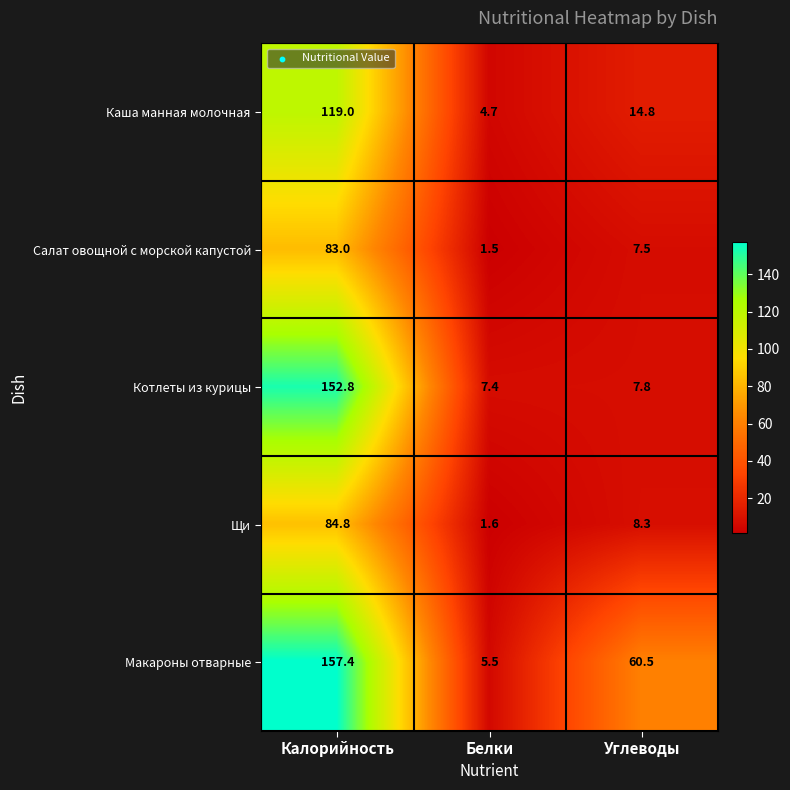

At which category is the sum across all series the highest?

Калорийность